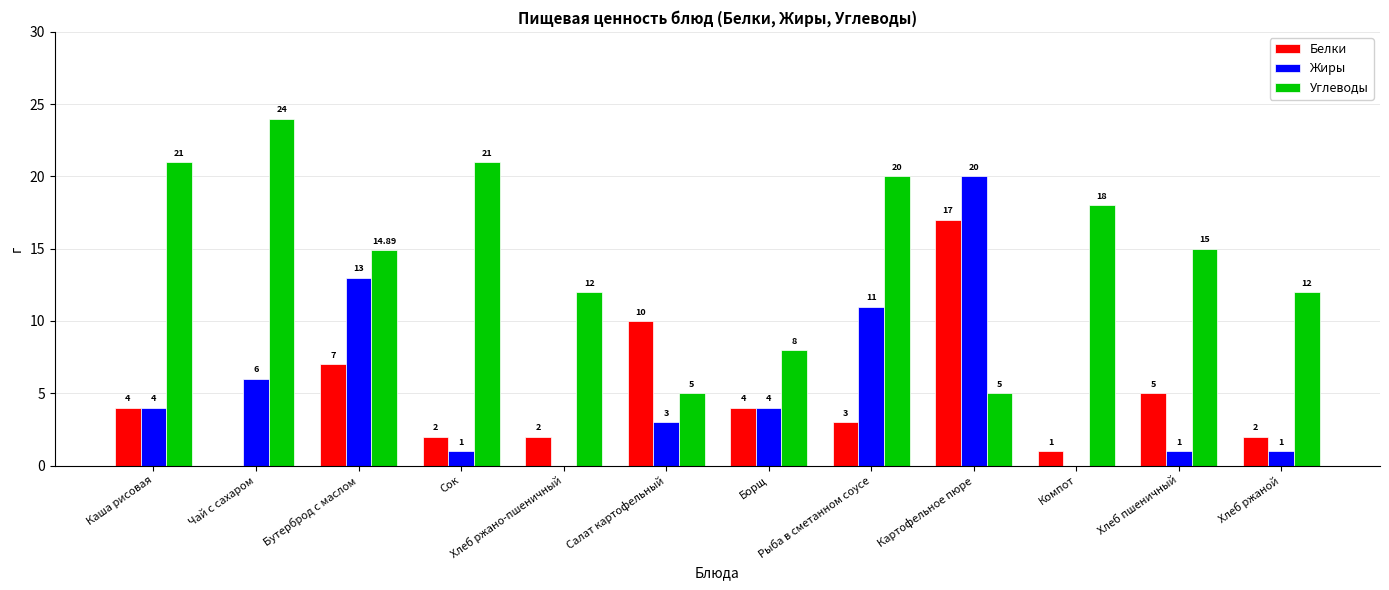

What is the total value across all series at Хлеб ржано-пшеничный?

14.0